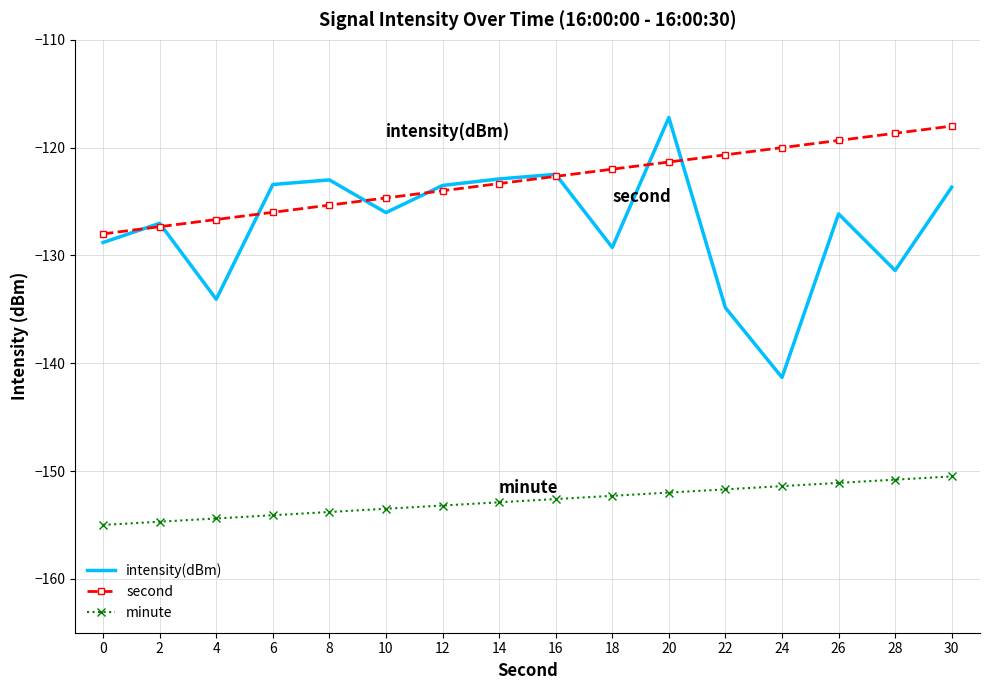

Is it true that second equals -125.3 at 8?

True